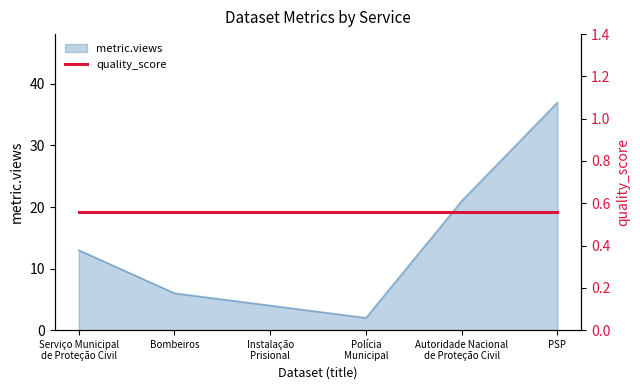

What is the ratio of the value at PSP to the value at Instalação
Prisional?

9.2